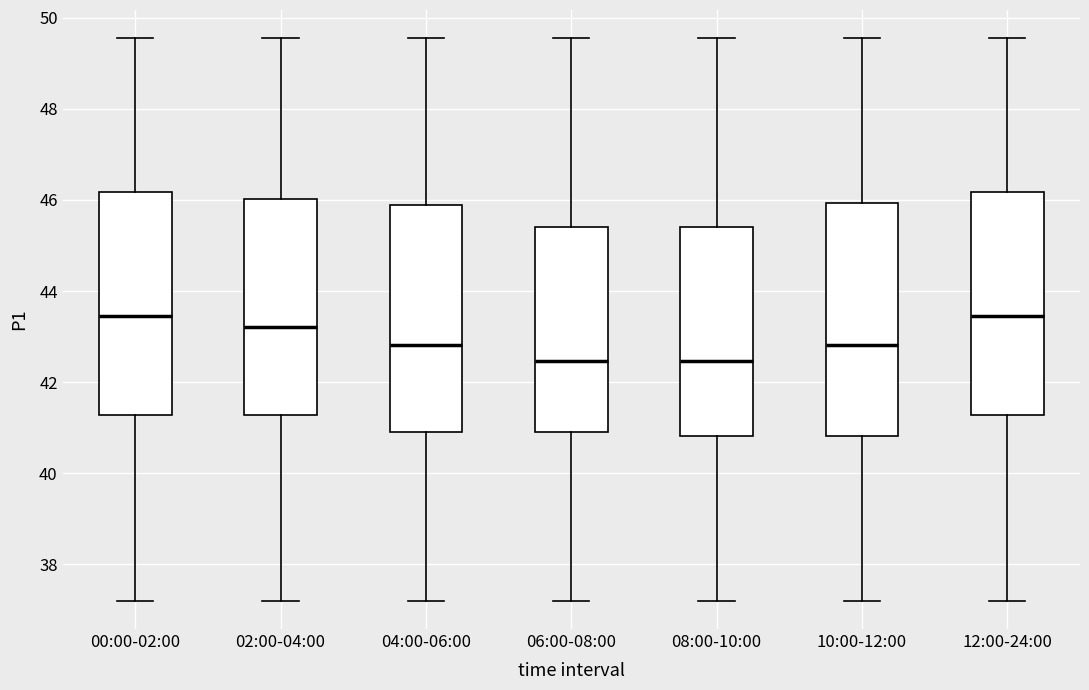

Where does the lower whisker of the box for 02:00-04:00 end on the y-axis? The values are not printed on the chart, so give them approximately, as read against the axis.

37.2